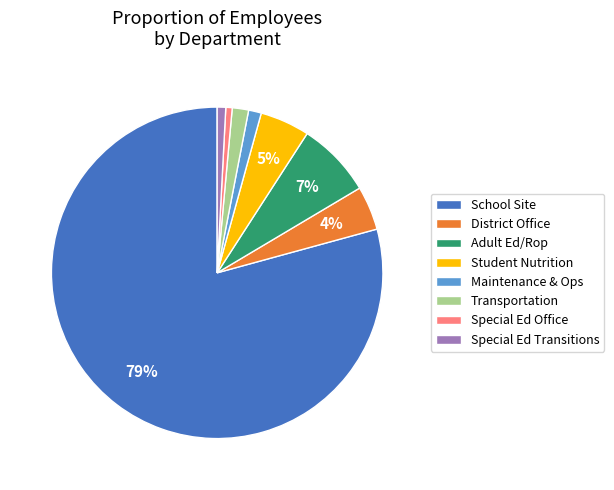

To the nearest percent, what is the difference between the Student Nutrition and District Office slice percentages?

1%